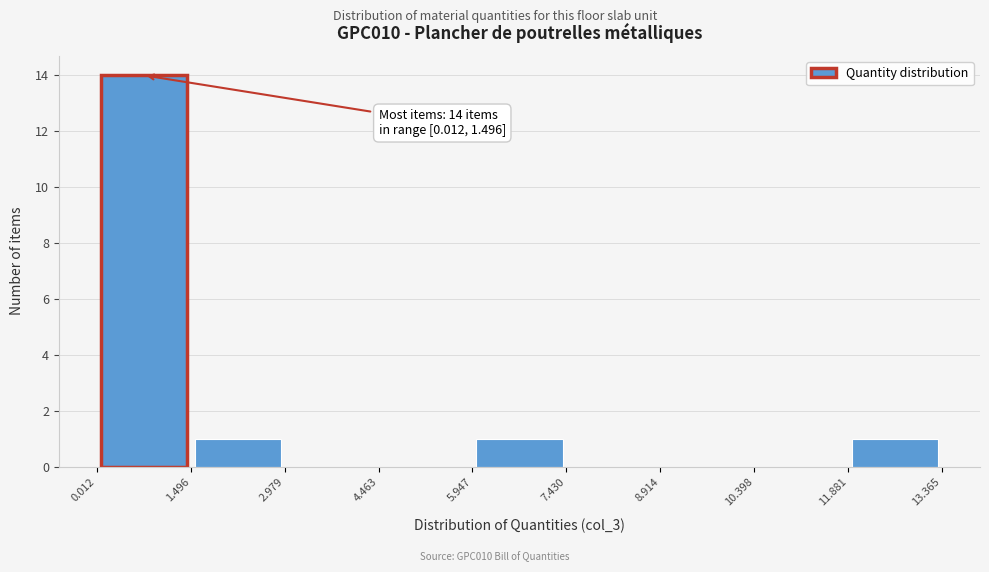

Which range on the x-axis has the tallest bar?

0.012 to 1.496